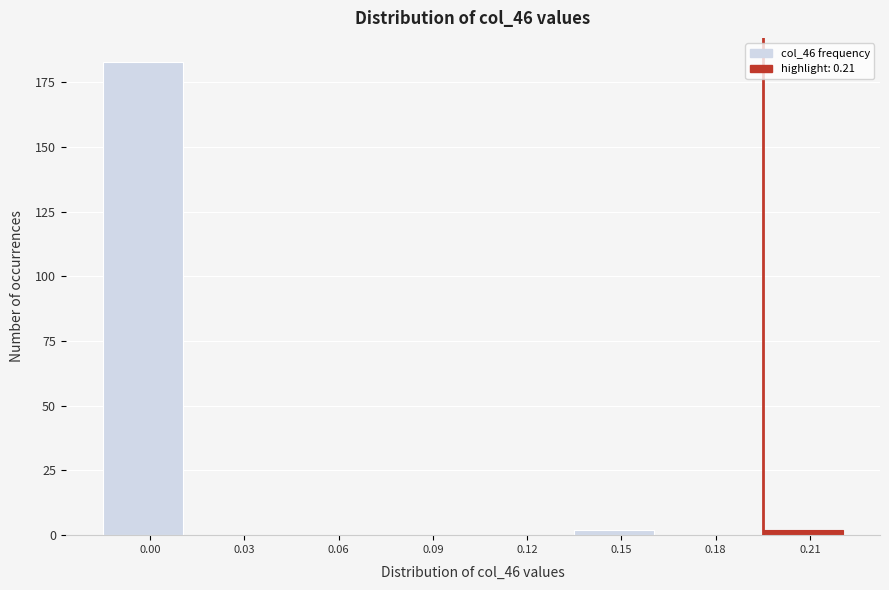

Reading left to right, what are all the values shown in this chart?

0.00=183	0.03=0	0.06=0	0.09=0	0.12=0	0.15=2	0.18=0	0.21=2